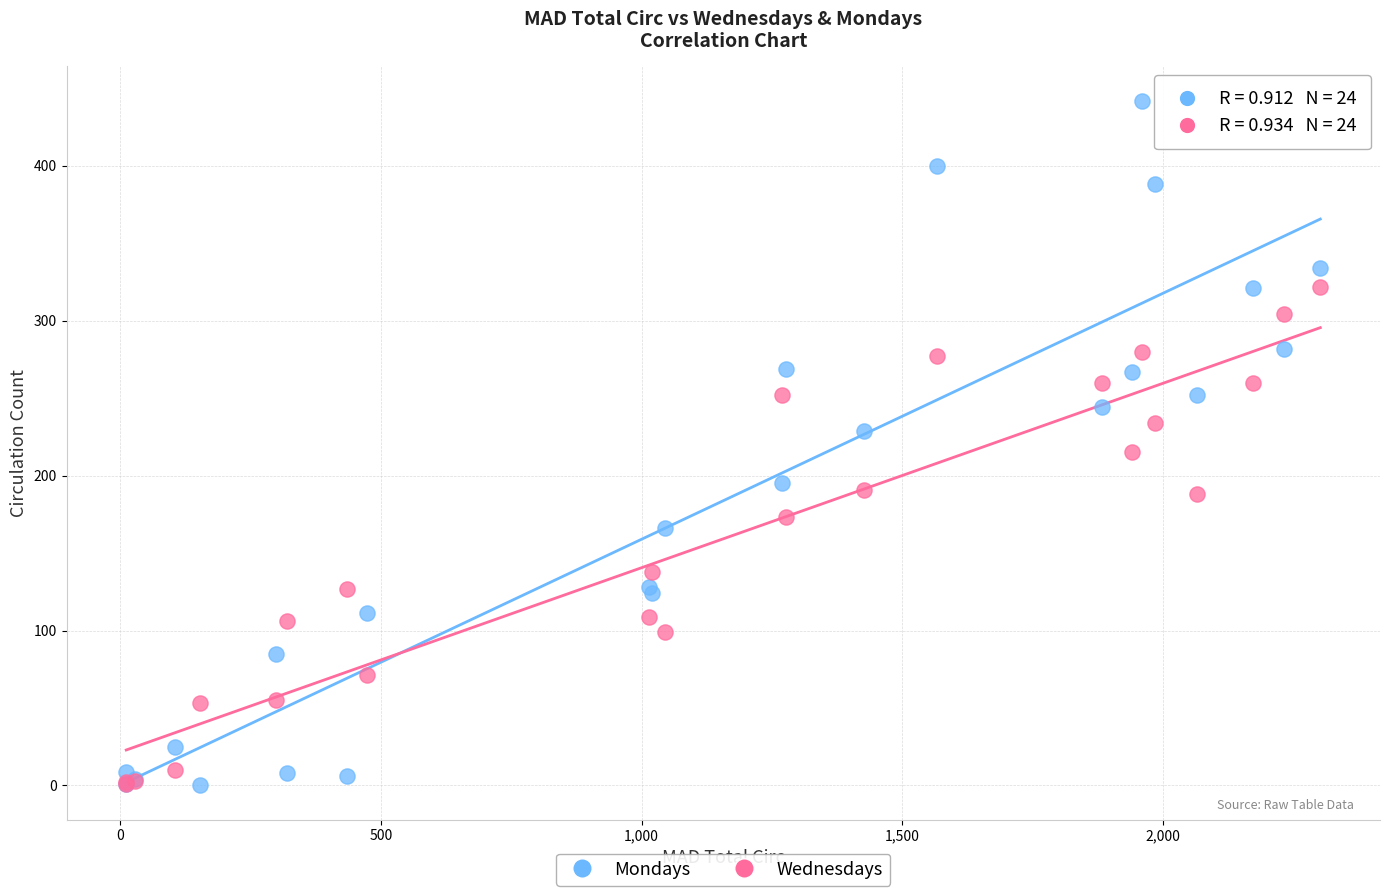

In the Wednesdays series, what Y value is closest to 161?

173